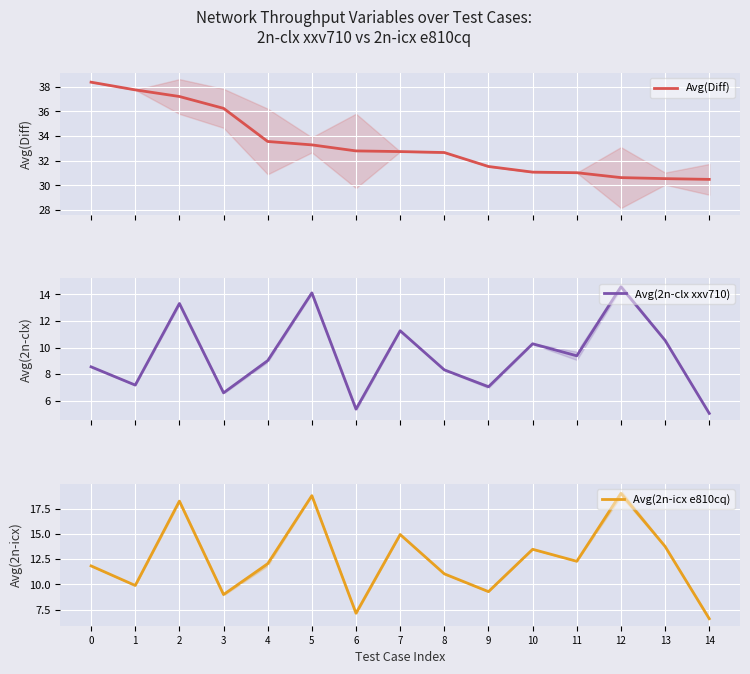

True or false: Avg(2n-clx xxv710) and Avg(2n-icx e810cq) cross at least once.

False